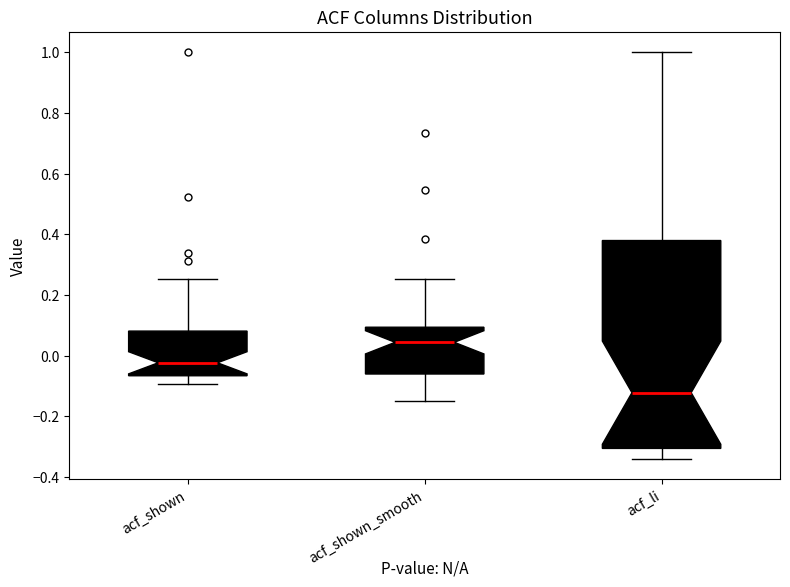

Where does the median line of the box for acf_li sit on the y-axis? The values are not printed on the chart, so give them approximately, as read against the axis.

-0.12